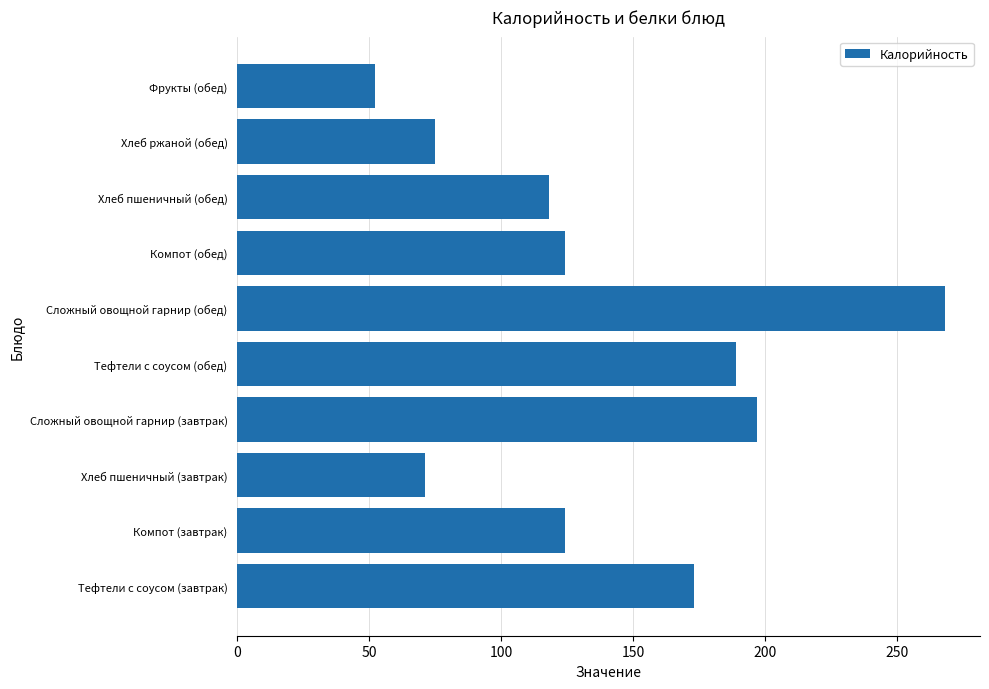

What is the minimum value shown in the chart?

52